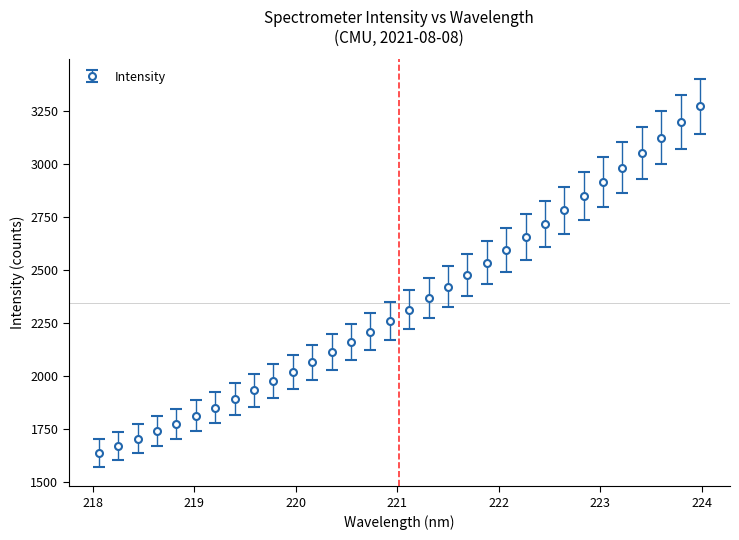

What is the difference between the maximum and minimum values?

1631.6